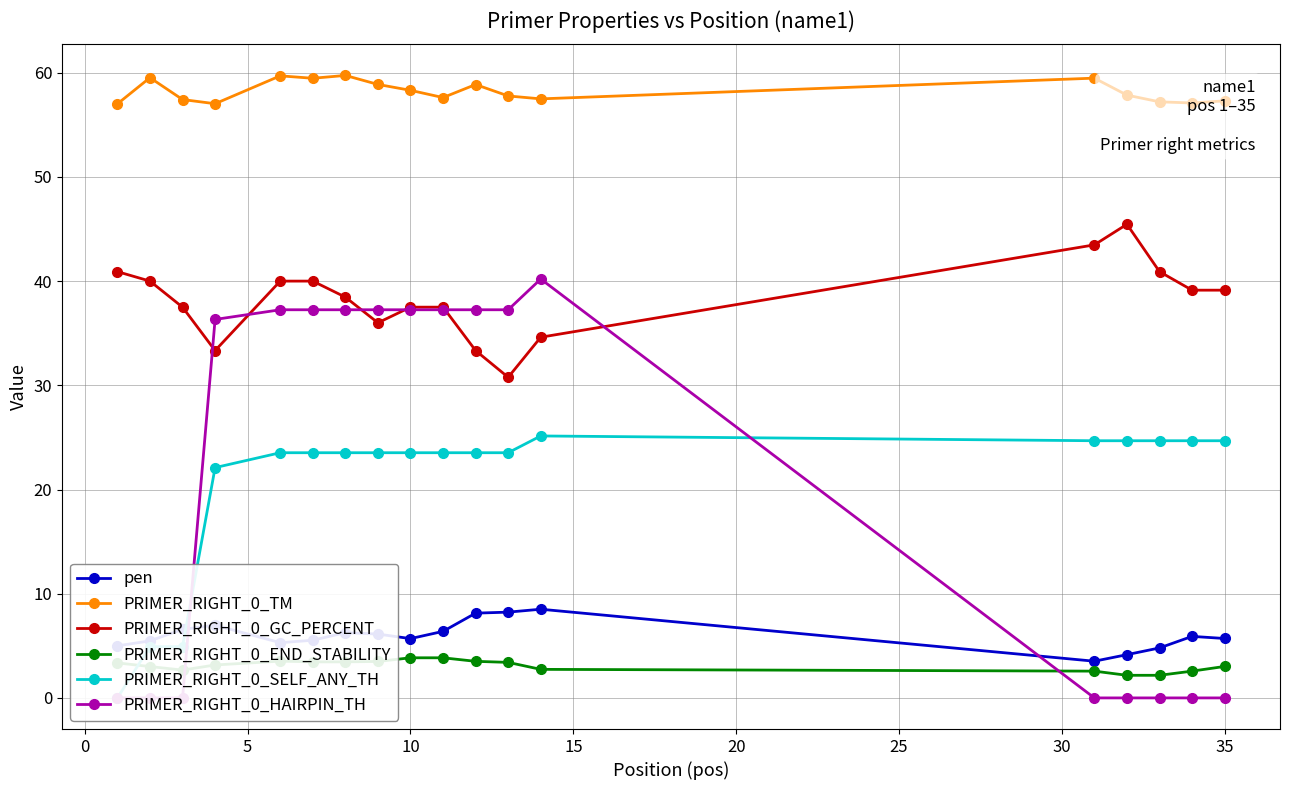

What is the highest value of the PRIMER_RIGHT_0_TM series?

59.7